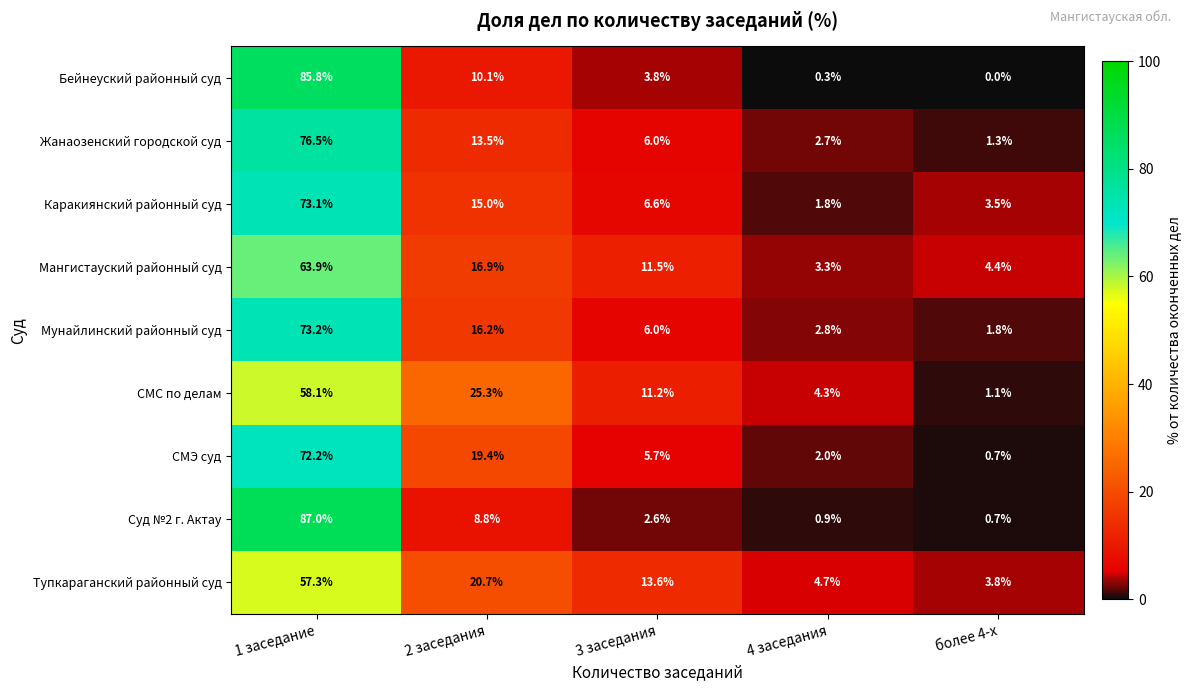

Is it true that СМС по делам equals 4.3 at 4 заседания?

True